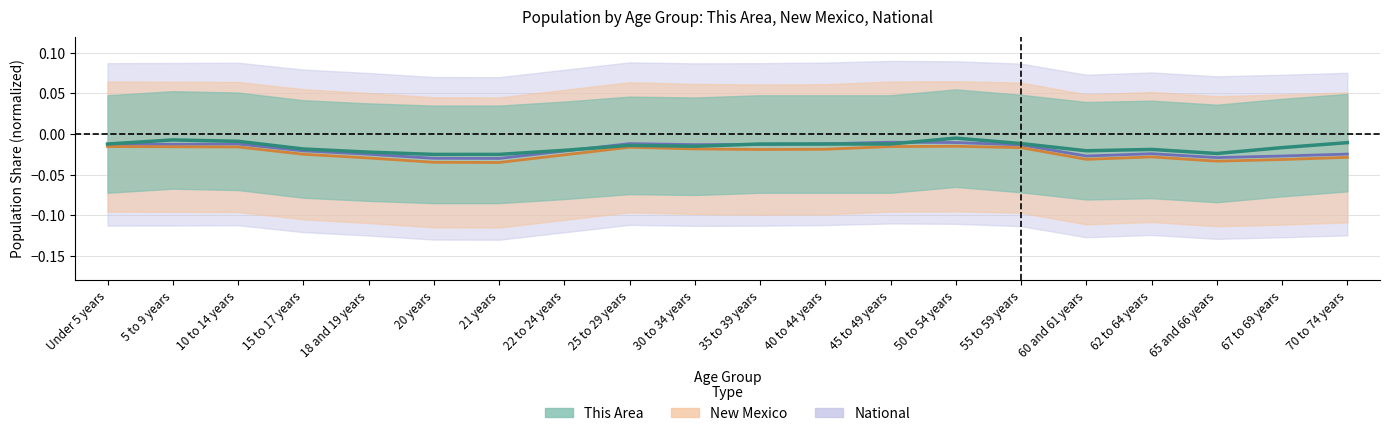

Rank the categories by New Mexico value from lowest to highest.

21 years, 20 years, 65 and 66 years, 67 to 69 years, 60 and 61 years, 18 and 19 years, 70 to 74 years, 62 to 64 years, 22 to 24 years, 15 to 17 years, 35 to 39 years, 40 to 44 years, 30 to 34 years, 55 to 59 years, 25 to 29 years, 10 to 14 years, 5 to 9 years, 45 to 49 years, Under 5 years, 50 to 54 years